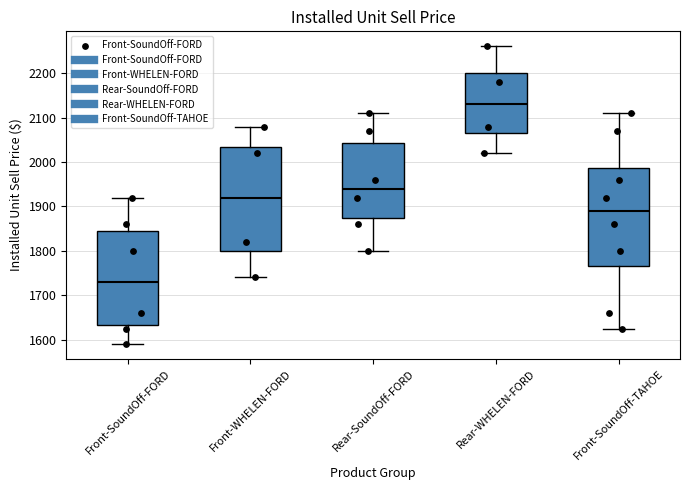

Which box's median line is the highest?

Rear-WHELEN-FORD